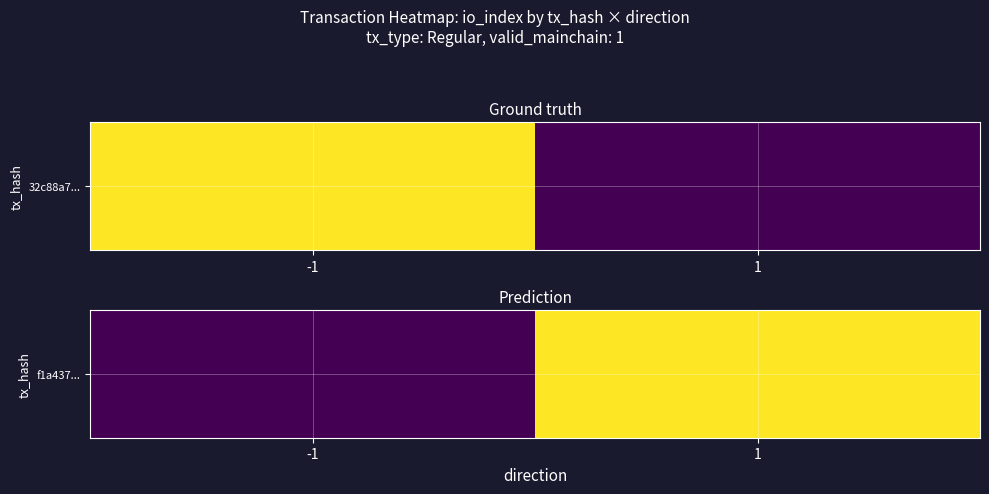

How many categories are shown in the chart?

2